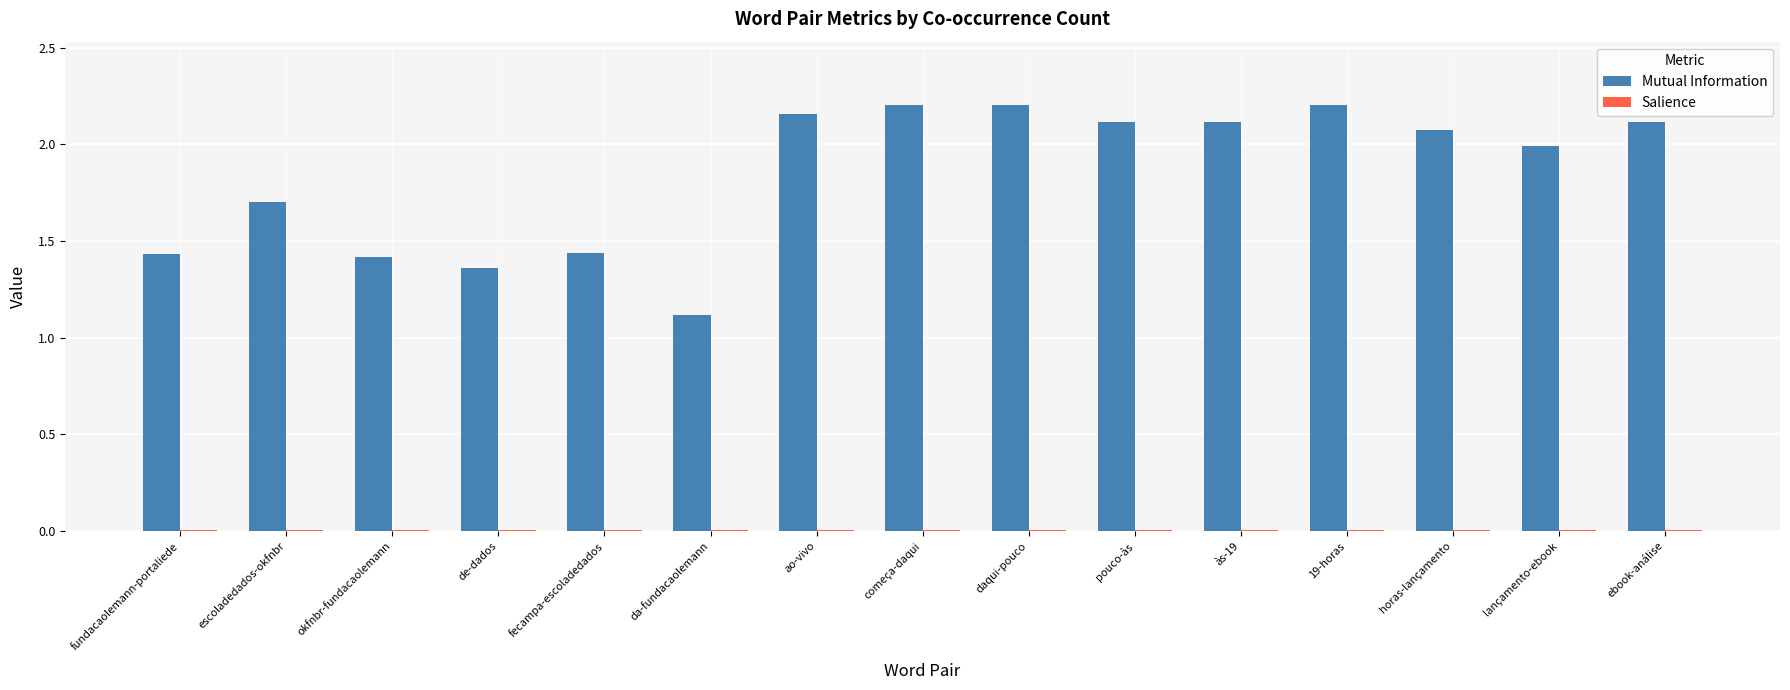

Which series has the largest total across all categories?

Mutual Information